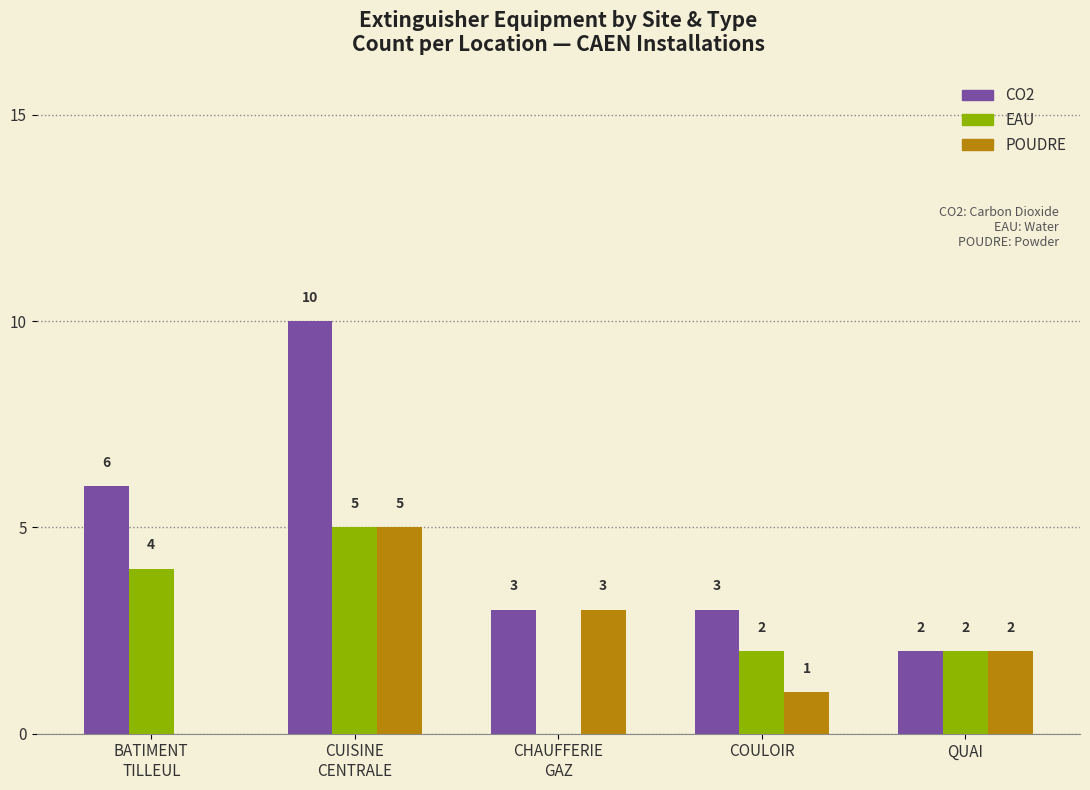

Are the bars grouped side by side (vs. stacked)?

Yes